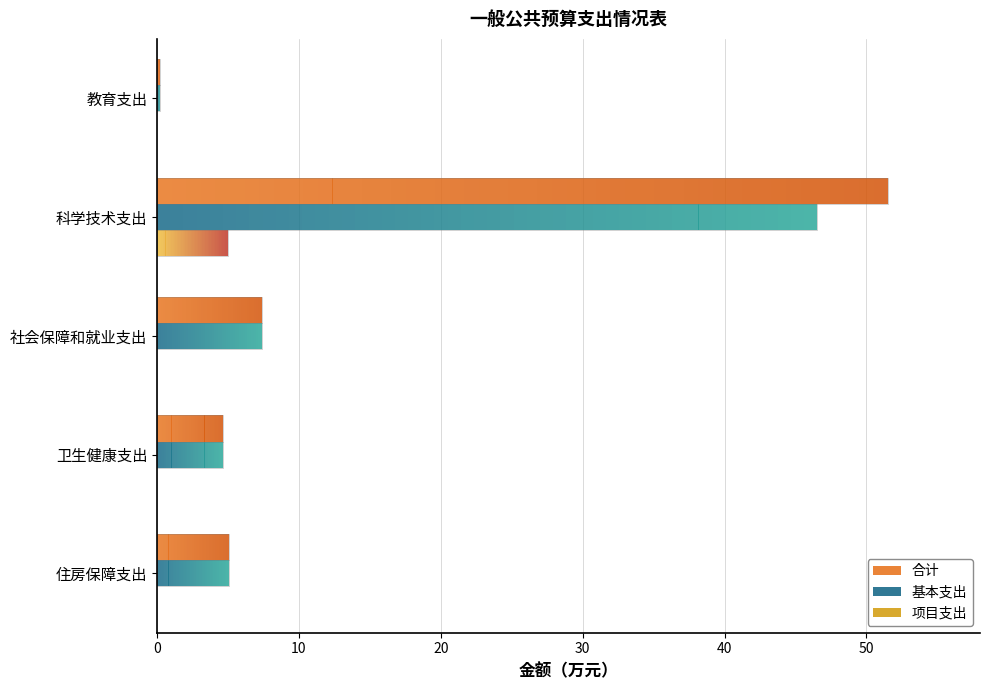

What is the maximum value shown in the chart?

51.5